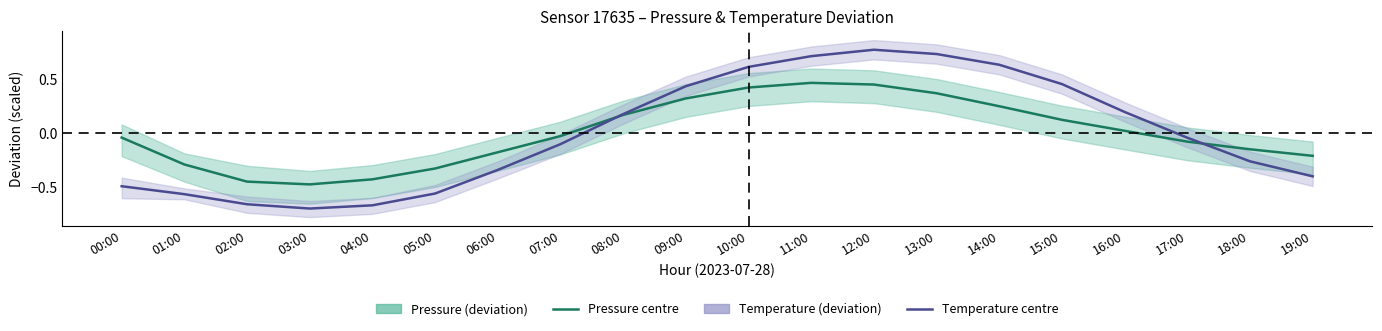

Reading left to right, transcribe all the data shown in this chart.

Pressure deviation: 00:00=-0.0	01:00=-0.3	02:00=-0.4	03:00=-0.5	04:00=-0.4	05:00=-0.3	06:00=-0.2	07:00=-0.0	08:00=0.2	09:00=0.3	10:00=0.4	11:00=0.5	12:00=0.5	13:00=0.4	14:00=0.3	15:00=0.1	16:00=0.0	17:00=-0.1	18:00=-0.1	19:00=-0.2
Temperature deviation: 00:00=-0.5	01:00=-0.6	02:00=-0.7	03:00=-0.7	04:00=-0.7	05:00=-0.6	06:00=-0.3	07:00=-0.1	08:00=0.2	09:00=0.4	10:00=0.6	11:00=0.7	12:00=0.8	13:00=0.7	14:00=0.6	15:00=0.5	16:00=0.2	17:00=-0.0	18:00=-0.3	19:00=-0.4